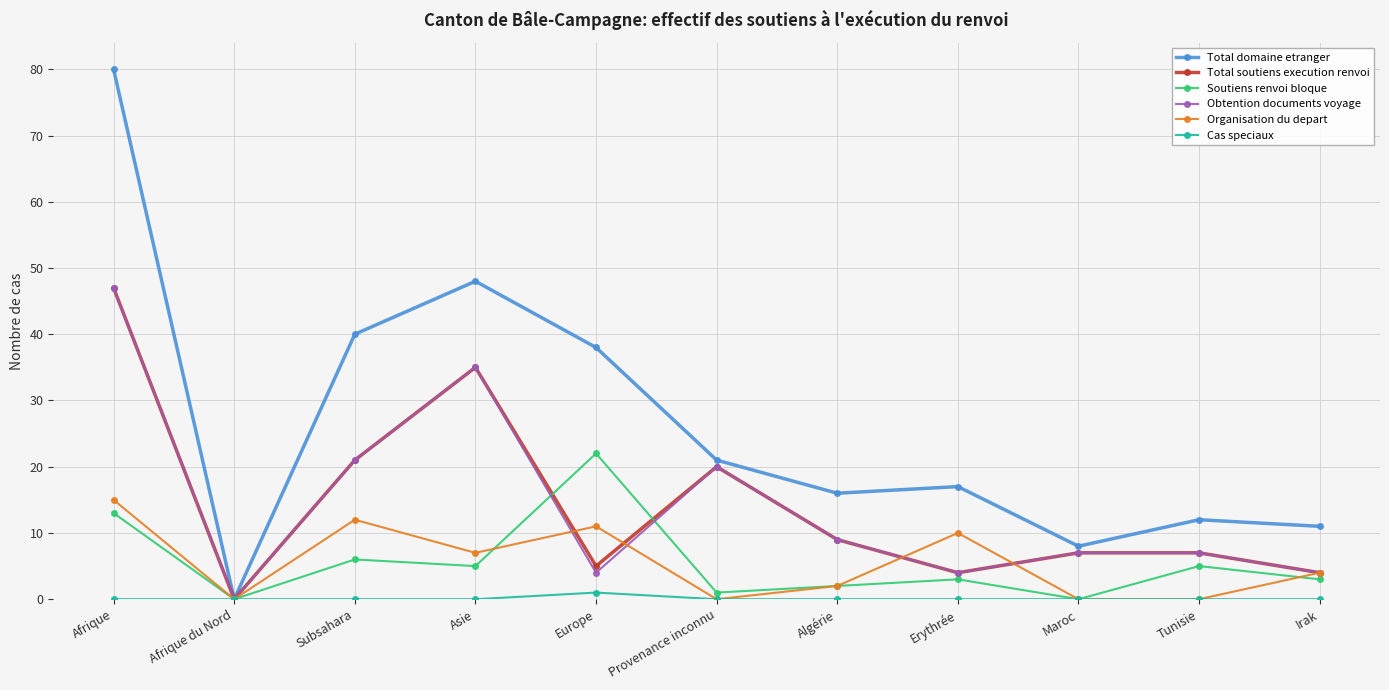

What value does the Total domaine etranger series have at Afrique?

80